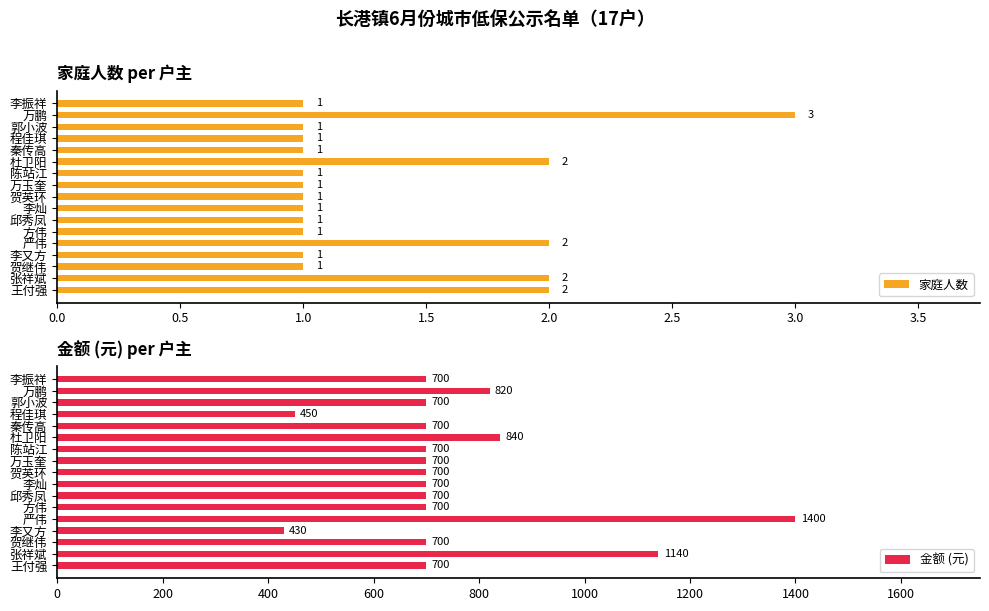

At how many categories does at least one series exceed 1351?

1